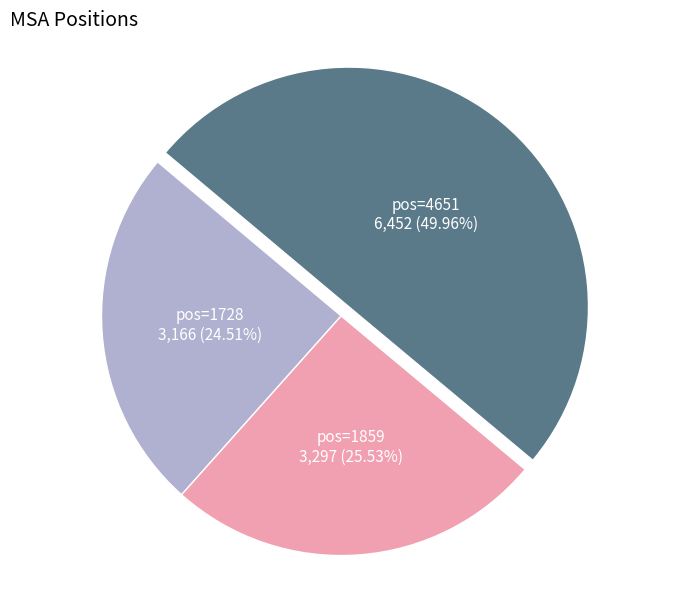

Approximately how many times larger is the value at pos=1728 compared to pos=4651?

0.5